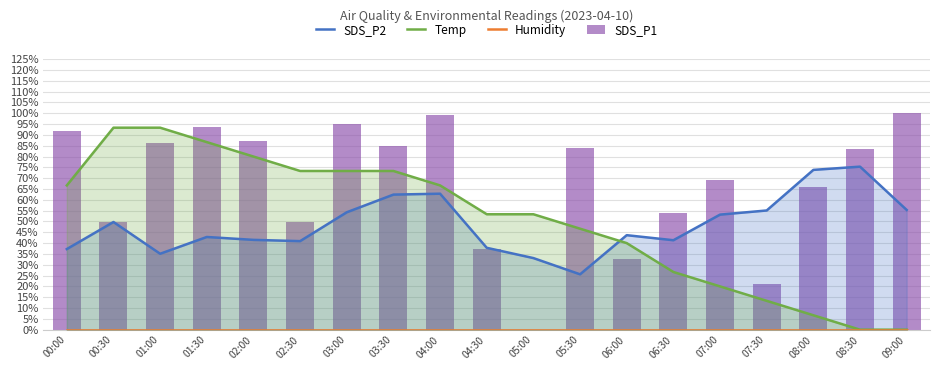

Which series changed the most between 02:00 and 06:30?

Temp